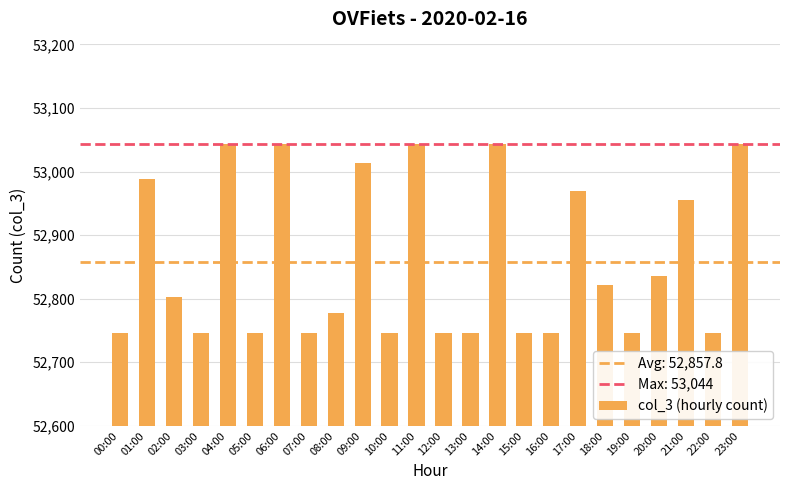

Count the number of categories in the chart.

24